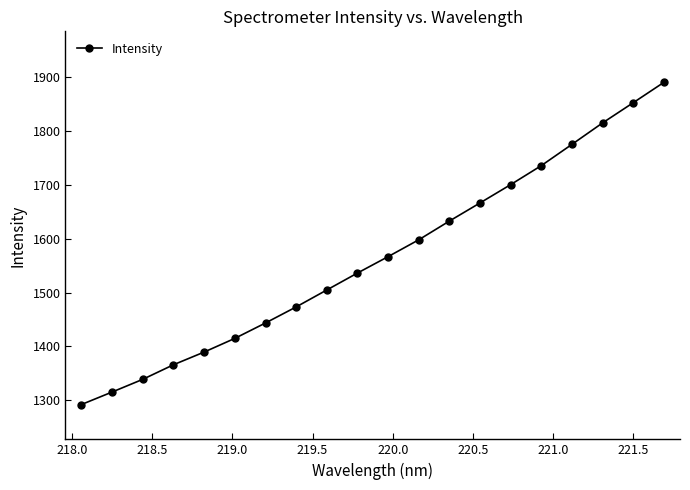

What is the difference between the maximum and minimum values?

597.3